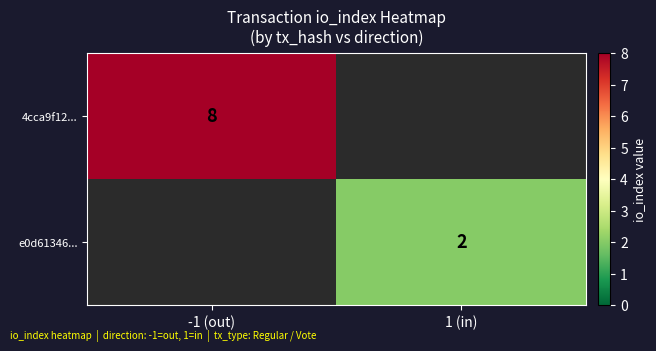

Is it true that 4cca9f12... equals 8 at -1 (out)?

True